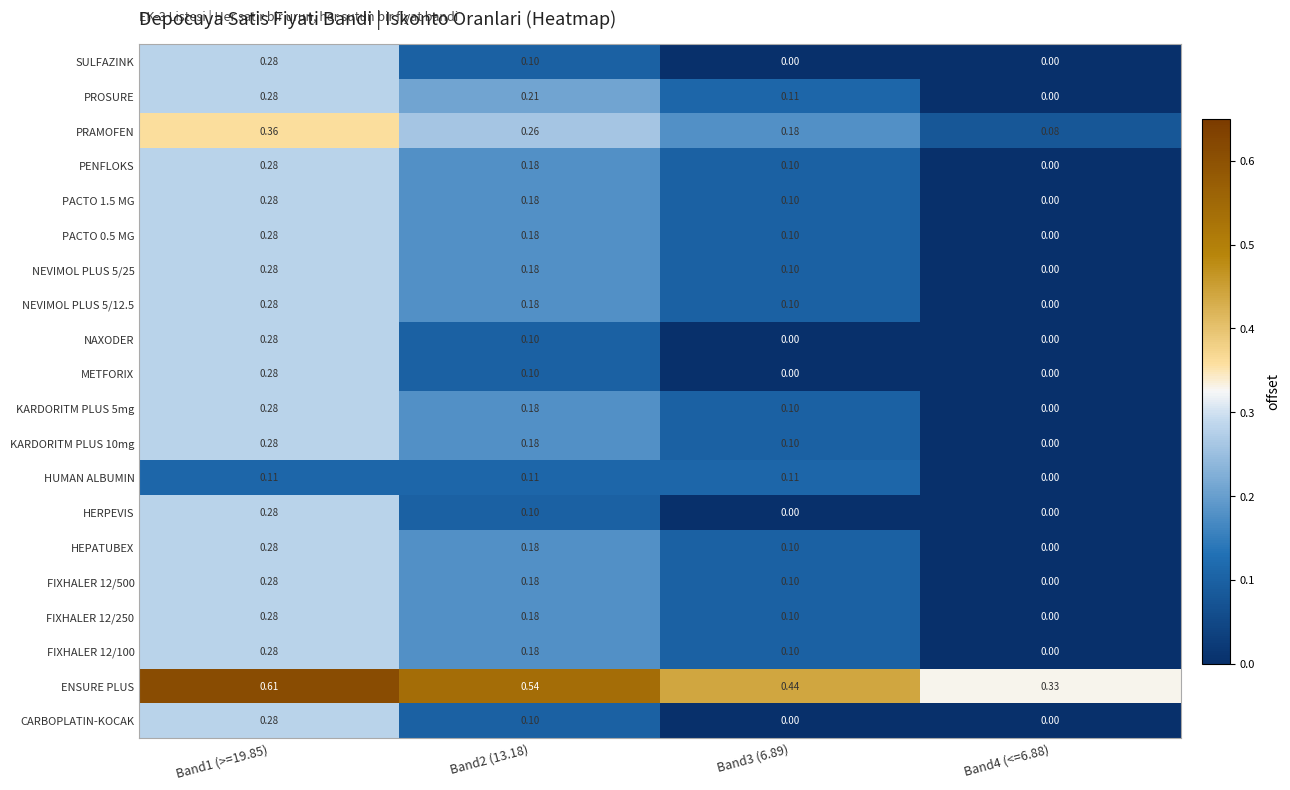

Which series has the largest total across all categories?

ENSURE PLUS